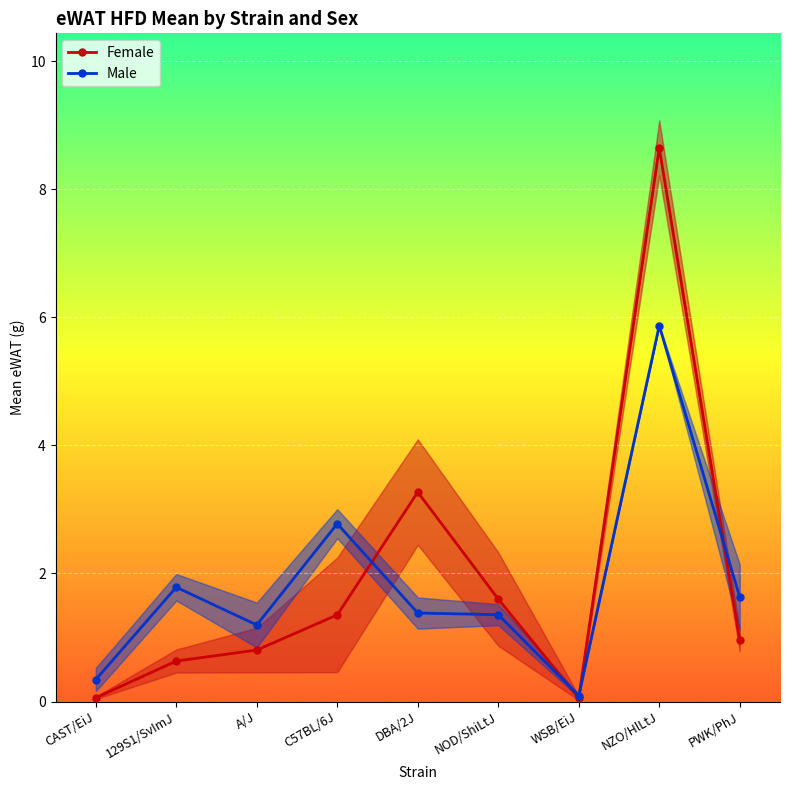

What is the smallest value displayed?

0.1